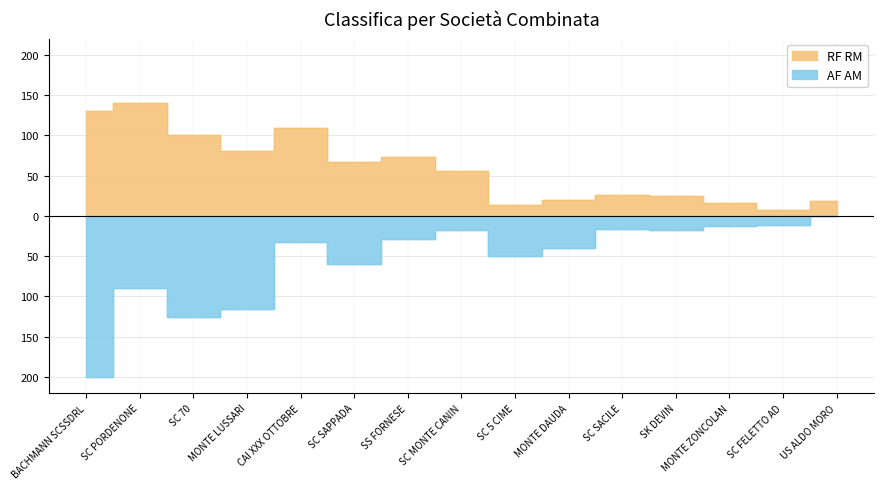

What are all the series names shown in the legend?

RF RM, AF AM